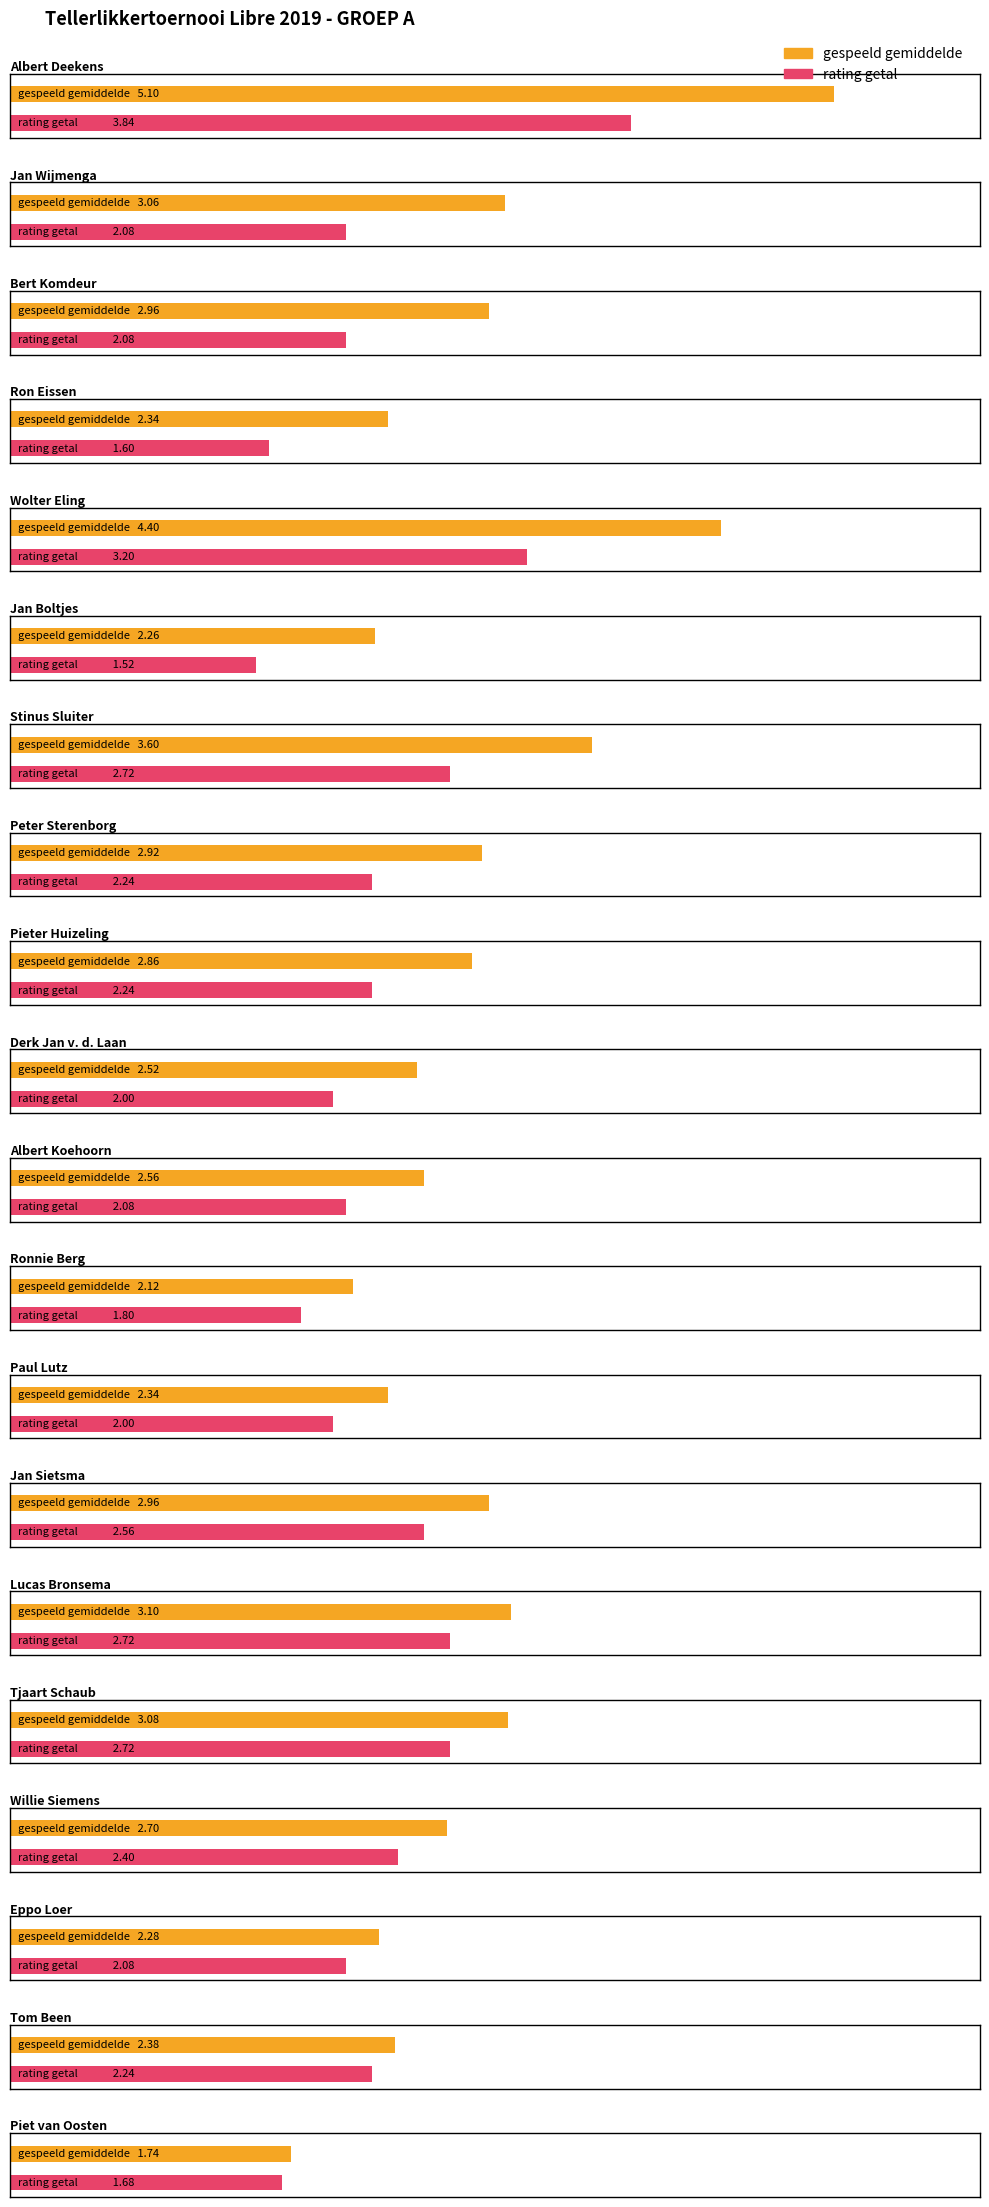

What is the total value across all series at Jan Sietsma?

5.5